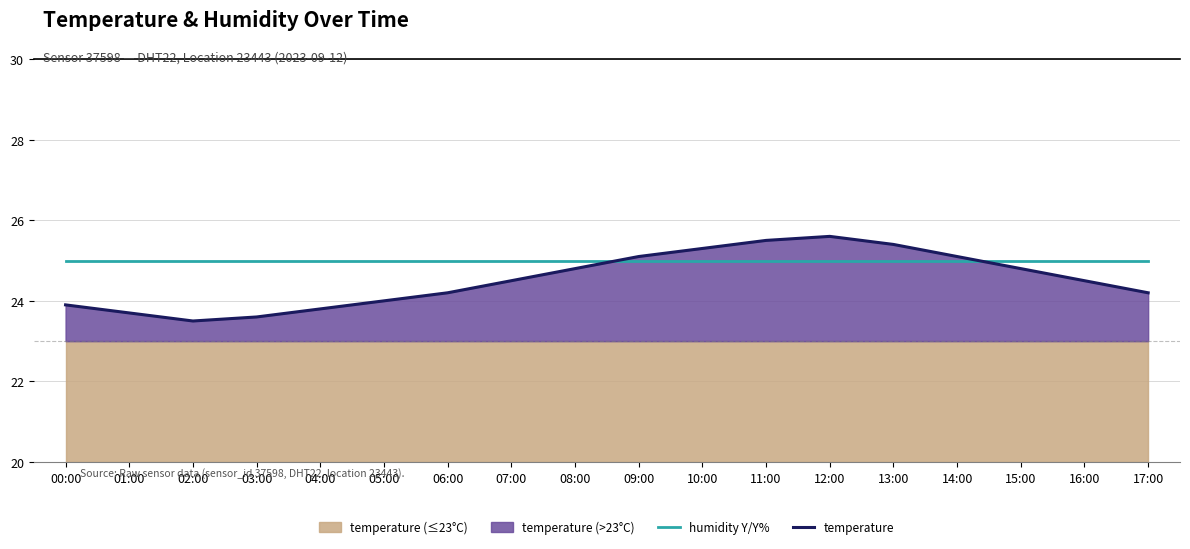

What is the label of the 6th point from the right?

12:00